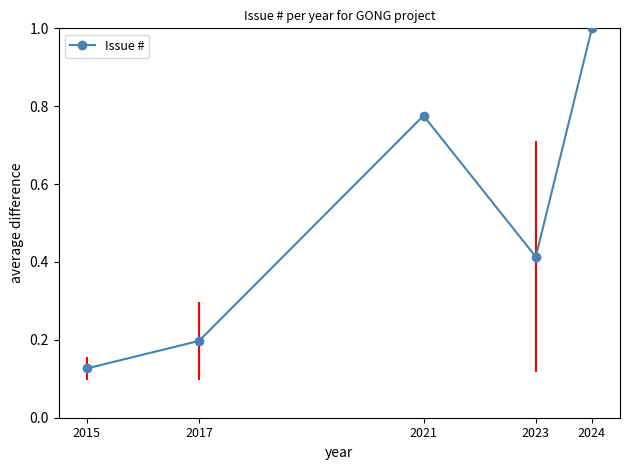

Which has a higher value, 2015 or 2021?

2021